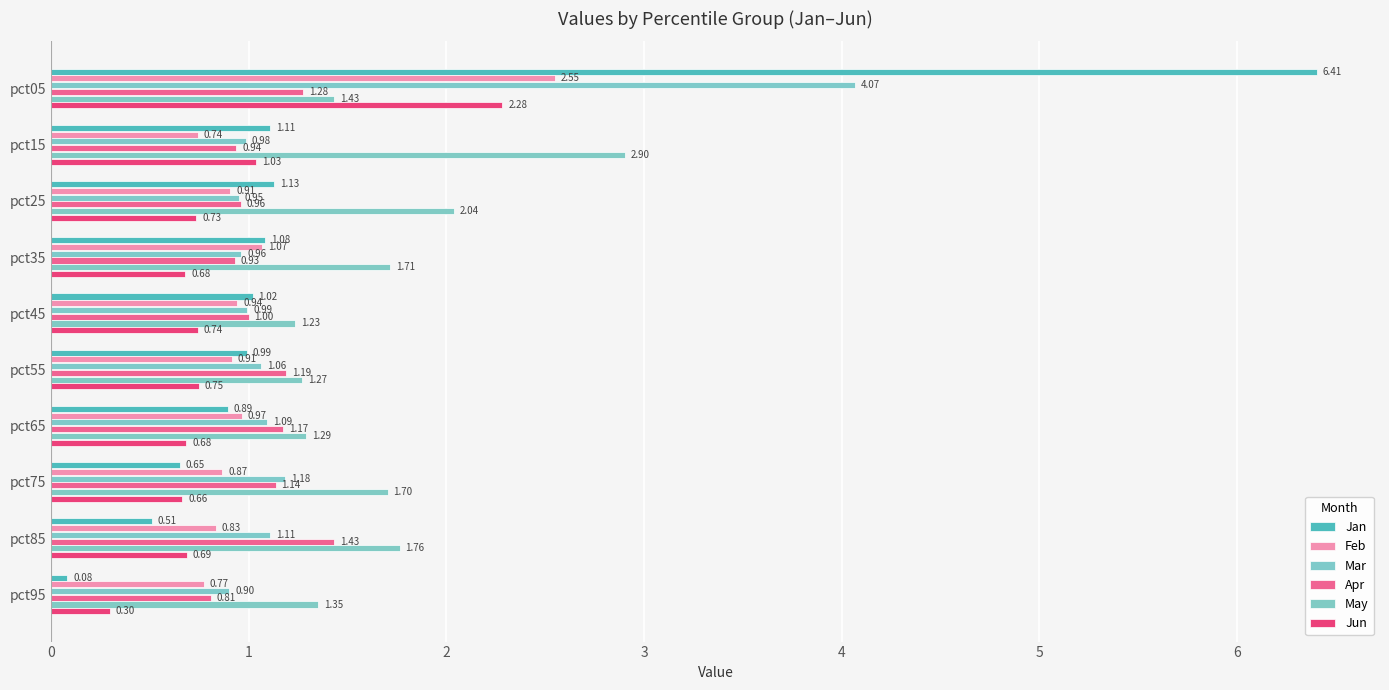

Count the number of data series in this chart.

6